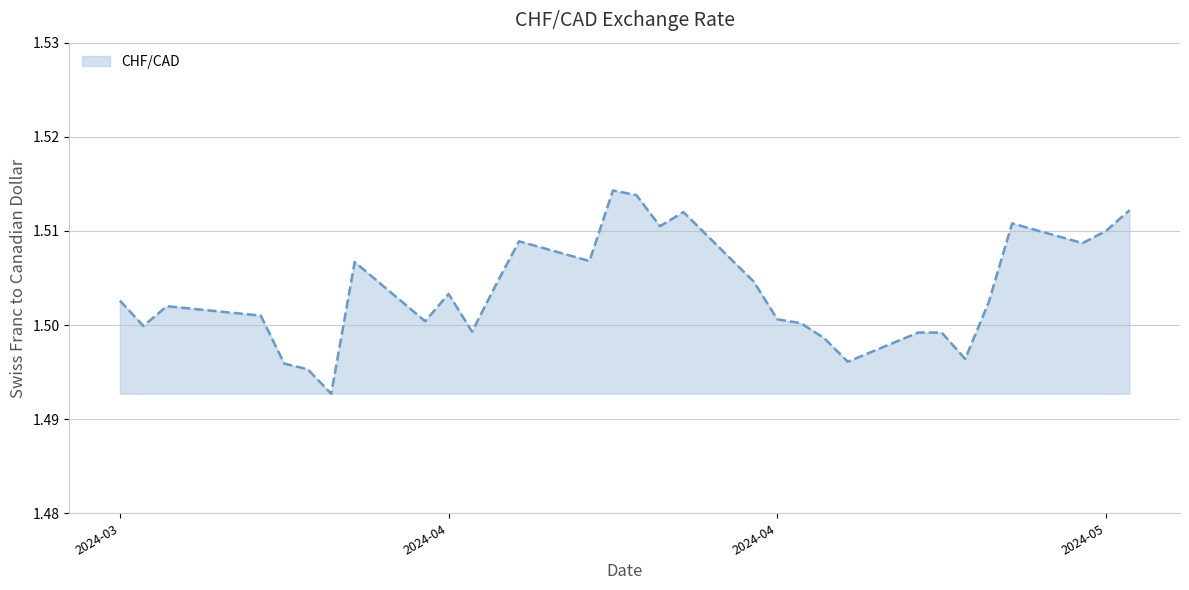

Does the chart have visible grid lines?

Yes